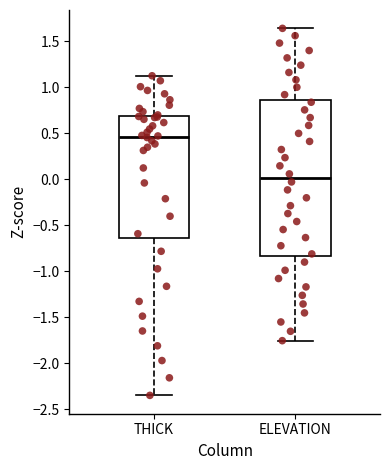

Reading left to right, transcribe this box plot: for each box, give where its median line is, the range the box spans, and where its two whiskers end, as read against the y-axis. The values are not printed on the chart, so give them approximately, as read against the axis.

THICK: median 0.45, box -0.65 to 0.70, whiskers -2.35 to 1.15
ELEVATION: median 0.00, box -0.85 to 0.85, whiskers -1.75 to 1.65